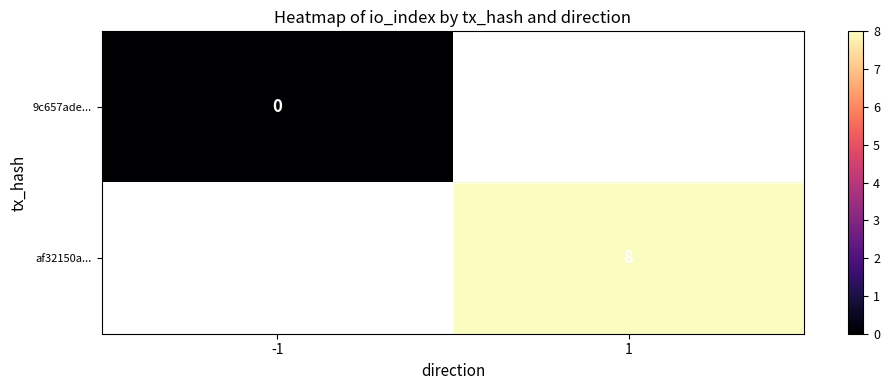

Which series has the widest spread of values?

9c657ade...